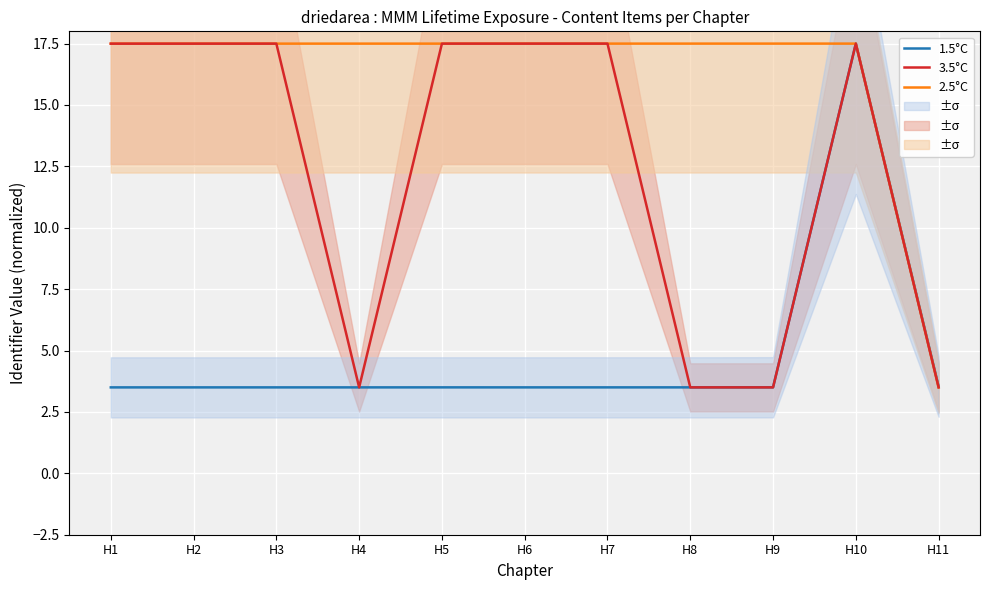

List the labels in order of 3.5°C value, largest first.

H10, H7, H6, H5, H3, H2, H1, H11, H9, H8, H4